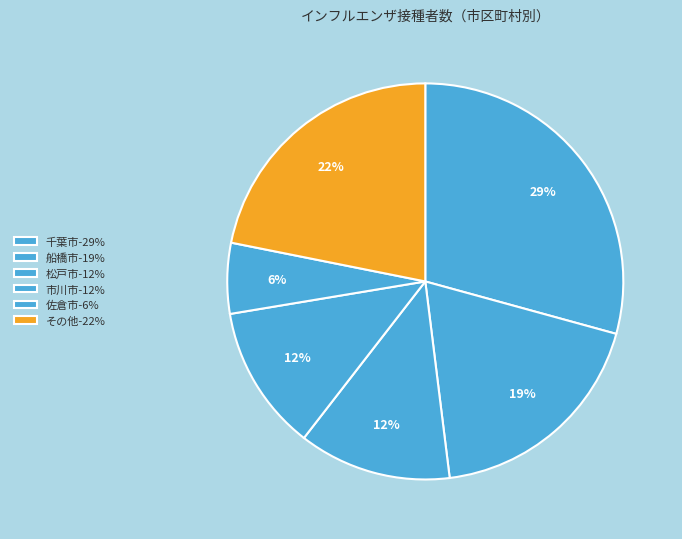

How many segments does this pie chart have?

6